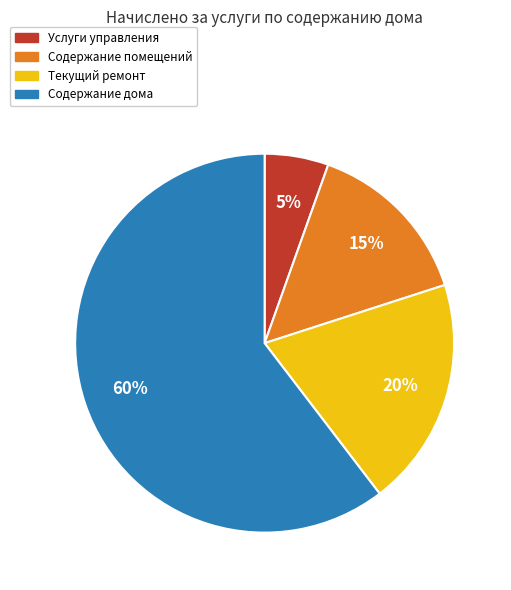

Which category has the smallest portion of the pie?

Услуги управления